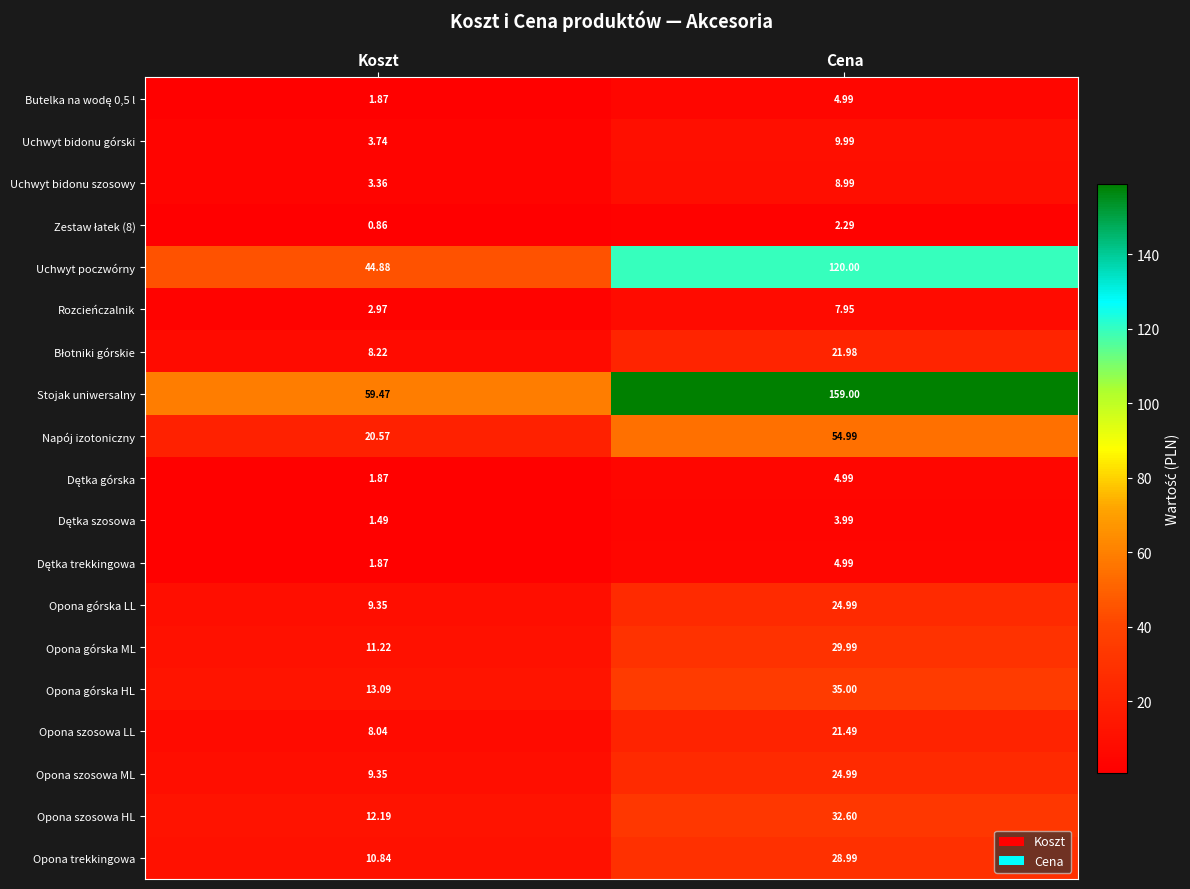

Which series has the largest total across all categories?

Stojak uniwersalny